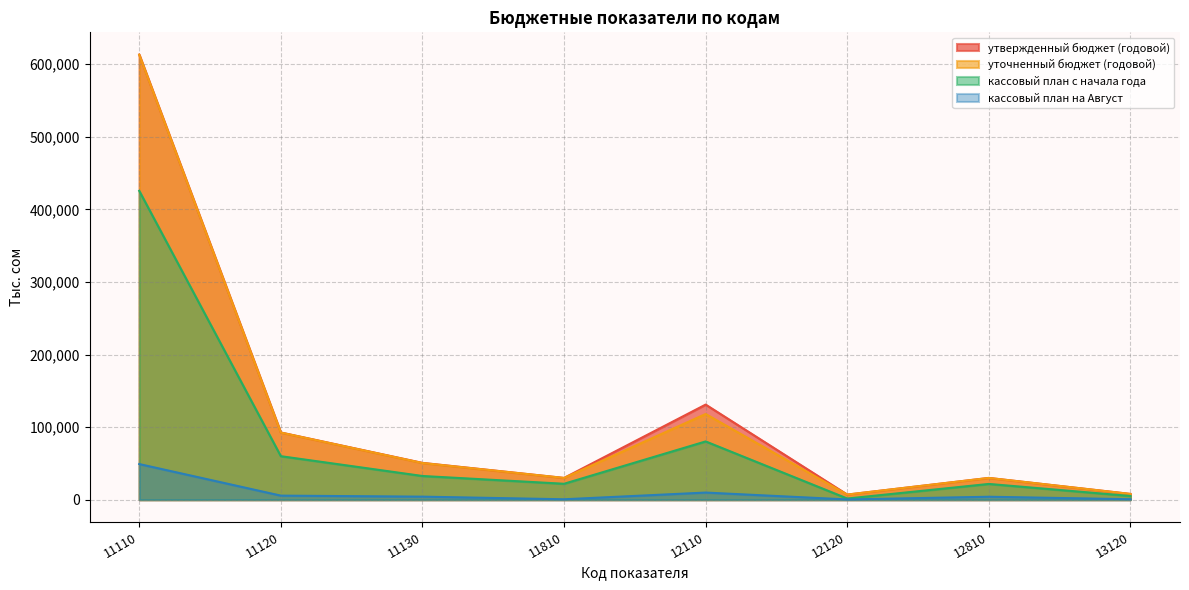

The value of уточненный бюджет (годовой) at 11810 is 30000.0. True or false?

True